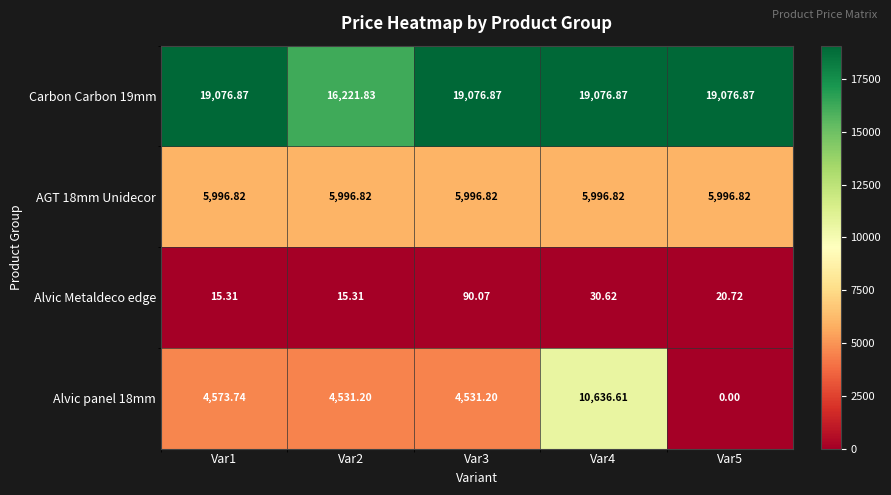

At which category is the sum across all series the highest?

Var4